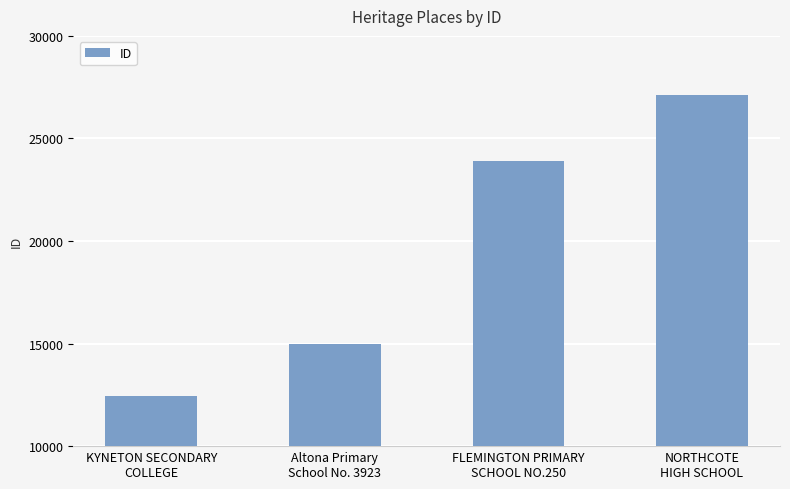

The value at KYNETON SECONDARY
COLLEGE is 4407. True or false?

False